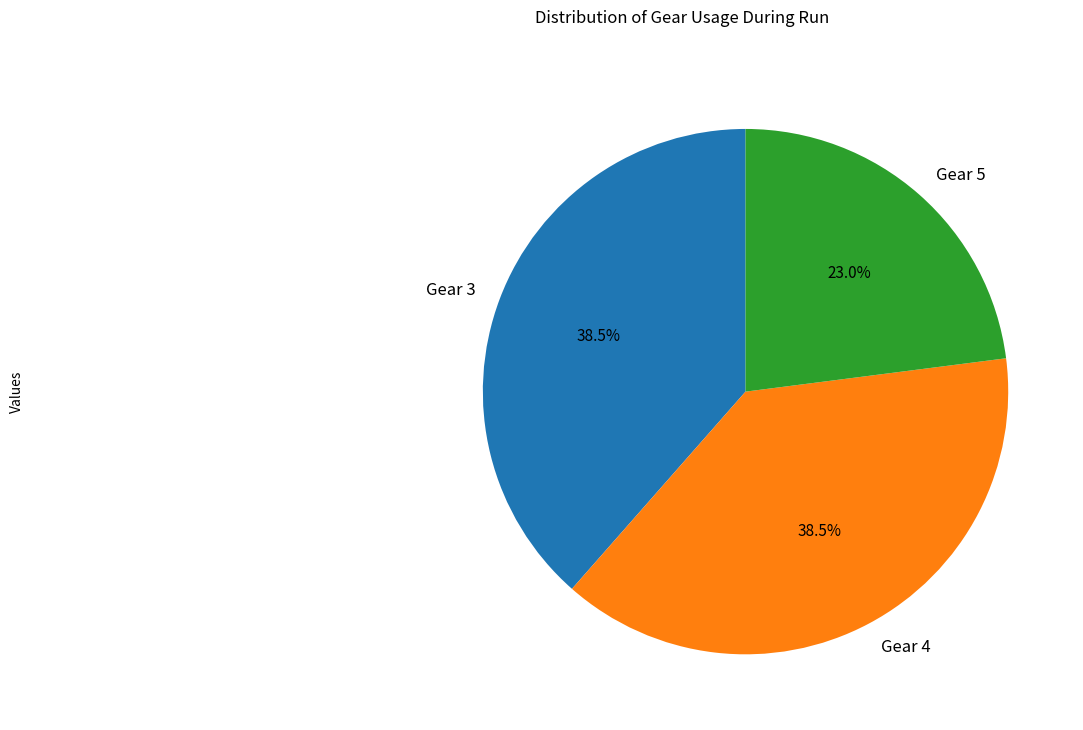

Which category has the smallest portion of the pie?

Gear 5